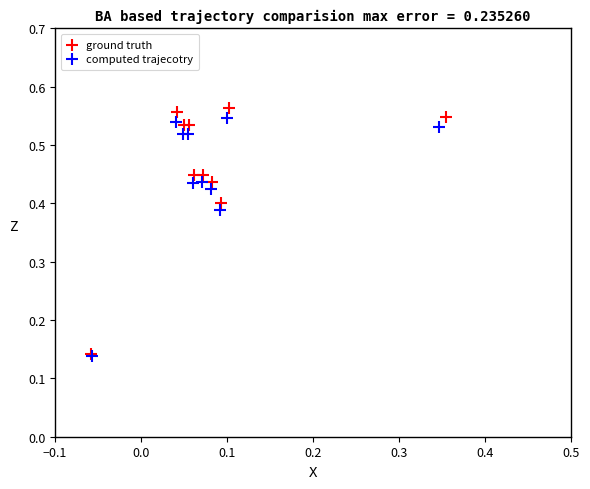

Which series reaches the maximum Y coordinate?

ground truth